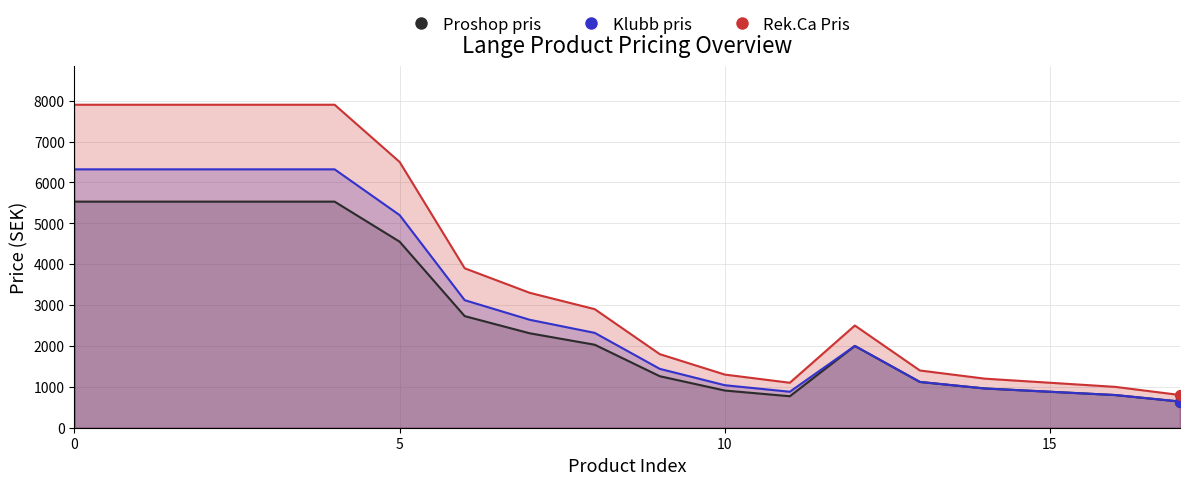

Which series reaches the maximum Y coordinate?

Rek.Ca Pris